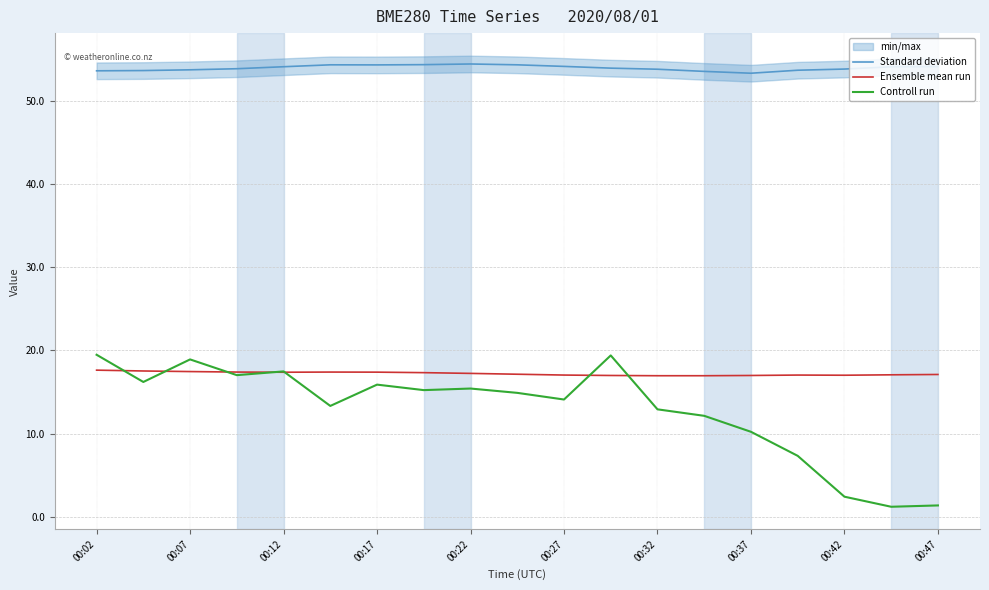

Which series has the widest spread of values?

Controll run